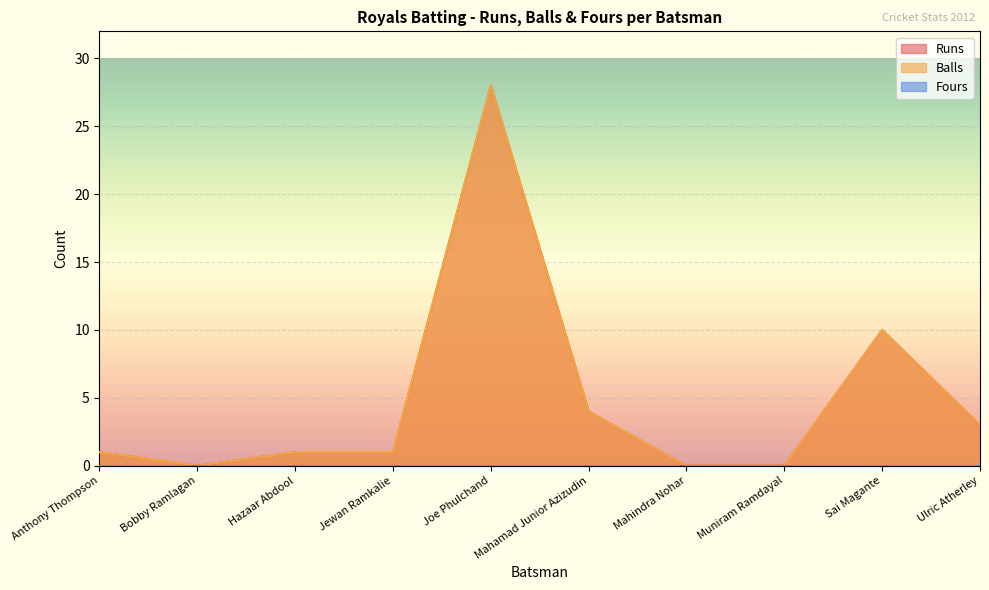

True or false: Balls and Runs intersect in this chart.

False